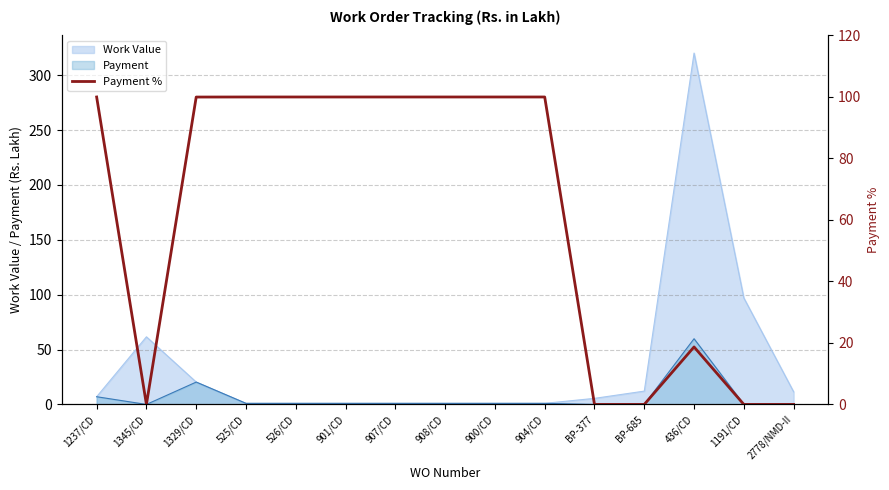

The chart shows a value of 166.8 at 1329/CD. True or false?

False